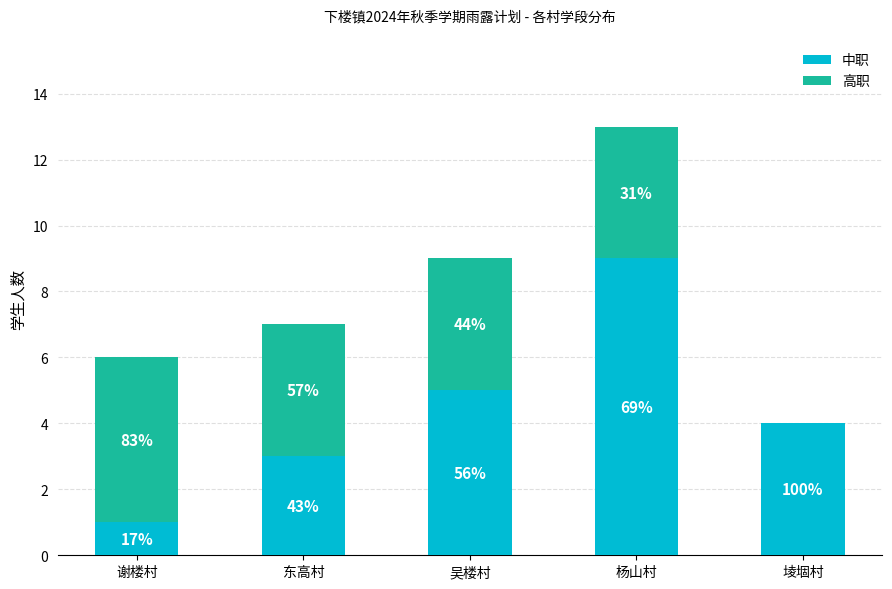

Are the bars horizontal?

No